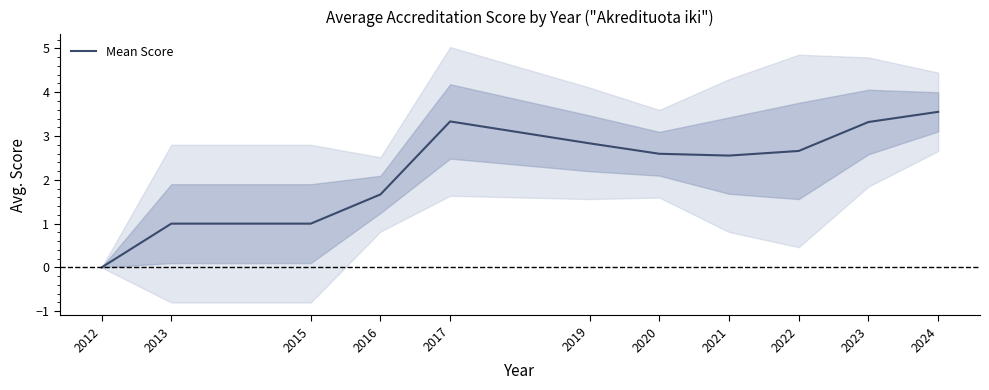

What is the sum of all values?

24.5